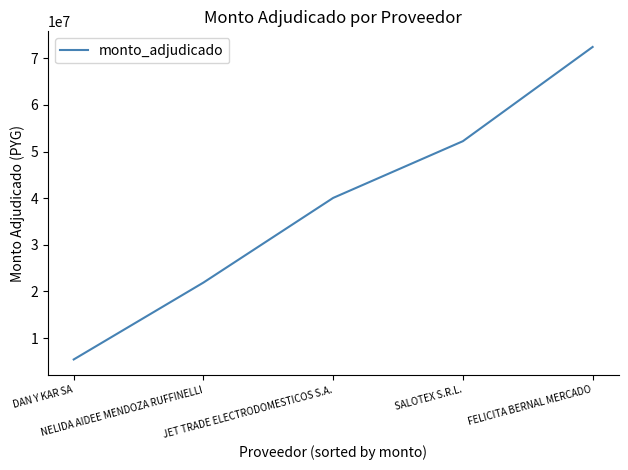

True or false: there are more than 0 points higher than both neighbors.

False